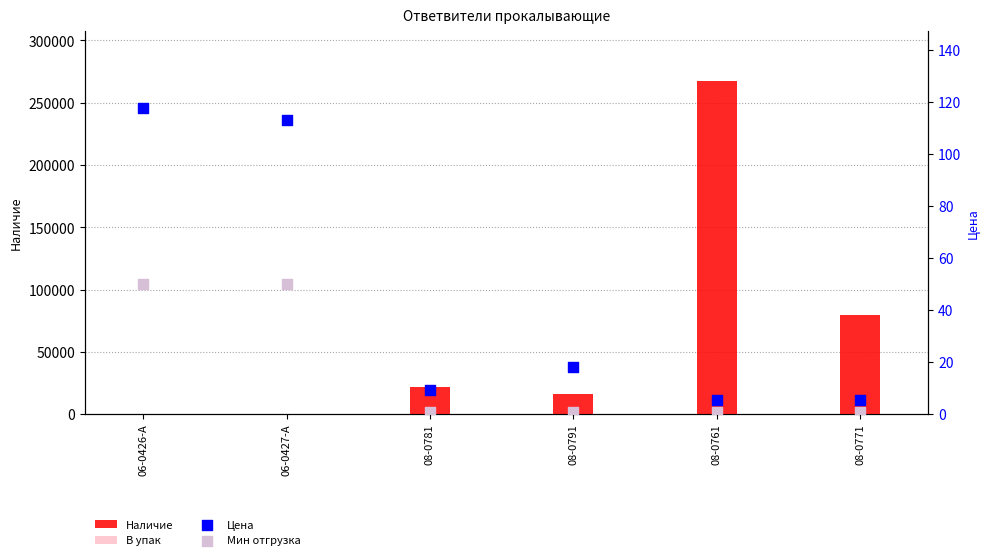

What are all the series names shown in the legend?

Наличие, В упак, Цена, Мин отгрузка